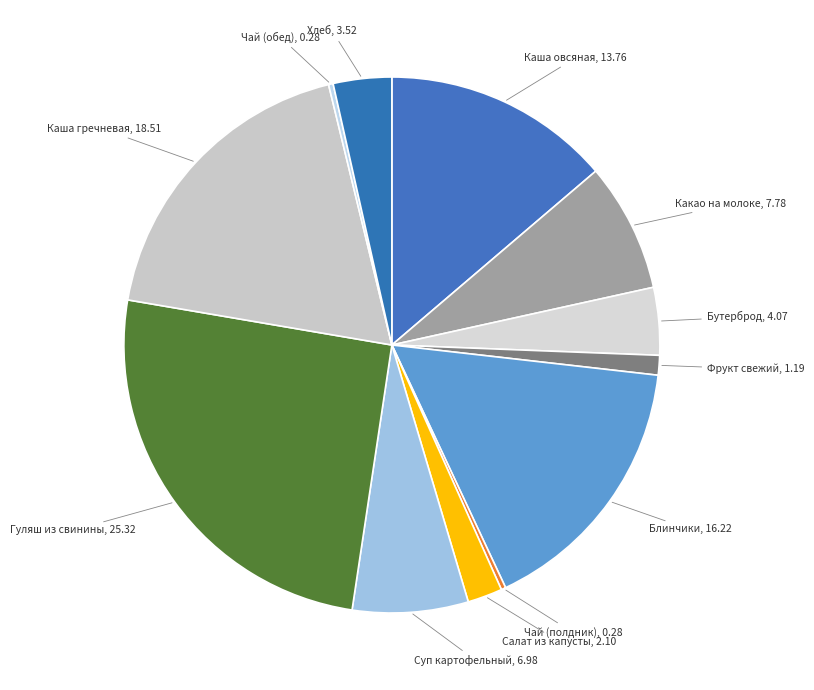

True or false: Бутерброд accounts for 4% of the total.

True